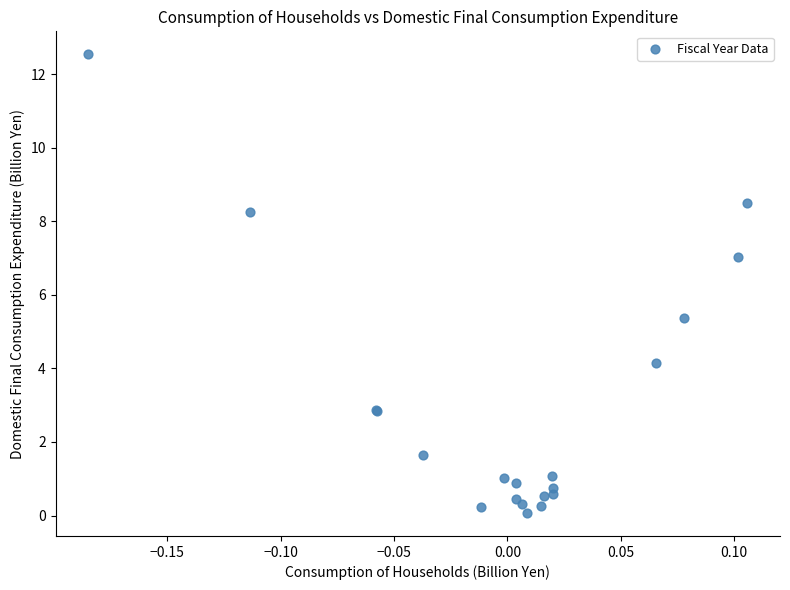

What Y value in the scatter plot is closest to 6?

5.4